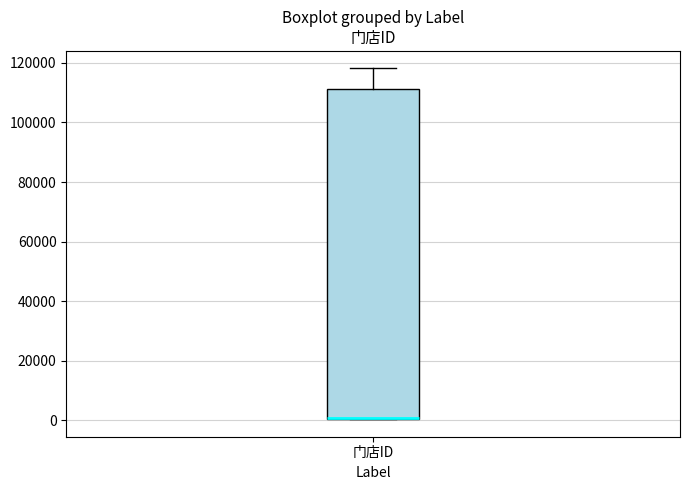

Transcribe this box plot: give where the median line is, the range the box spans, and where the two whiskers end, as read against the y-axis. The values are not printed on the chart, so give them approximately, as read against the axis.

median 0 (drawn on the box's lower edge), box 0 to 112000, whiskers 0 to 118000